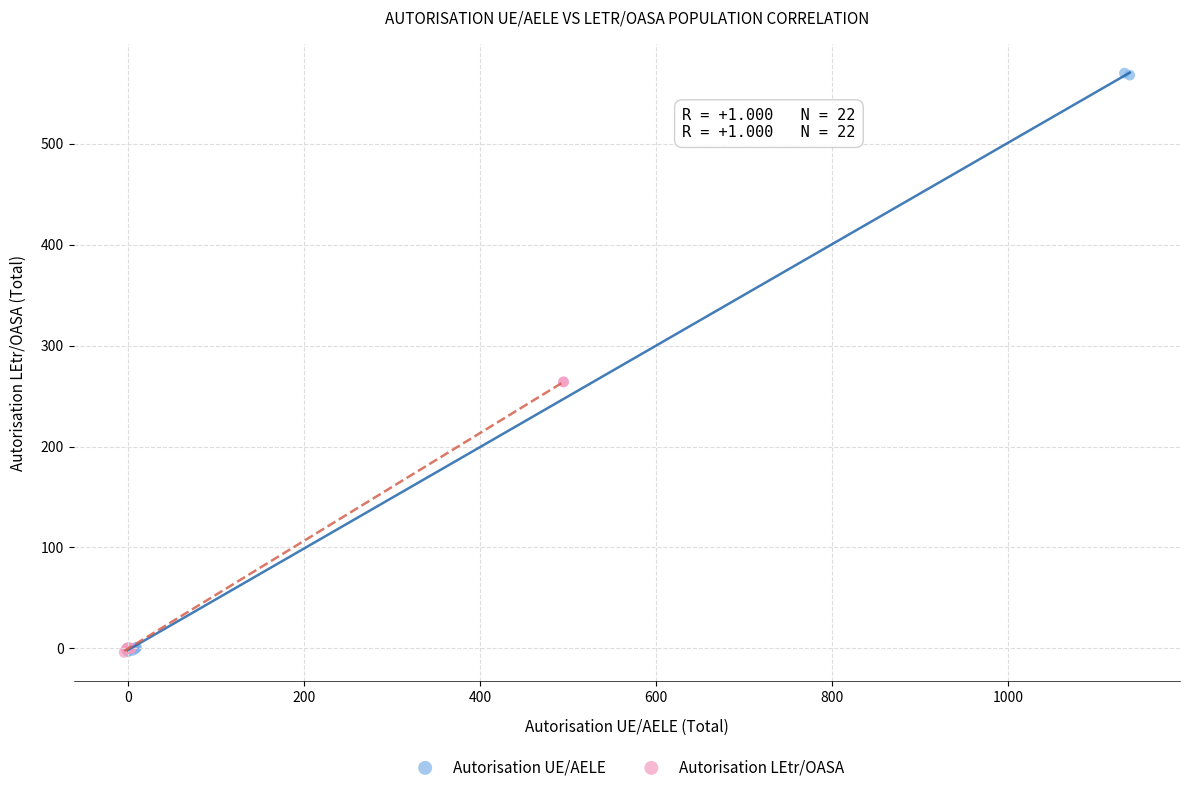

What are all the series names shown in the legend?

Autorisation UE/AELE, Autorisation LEtr/OASA